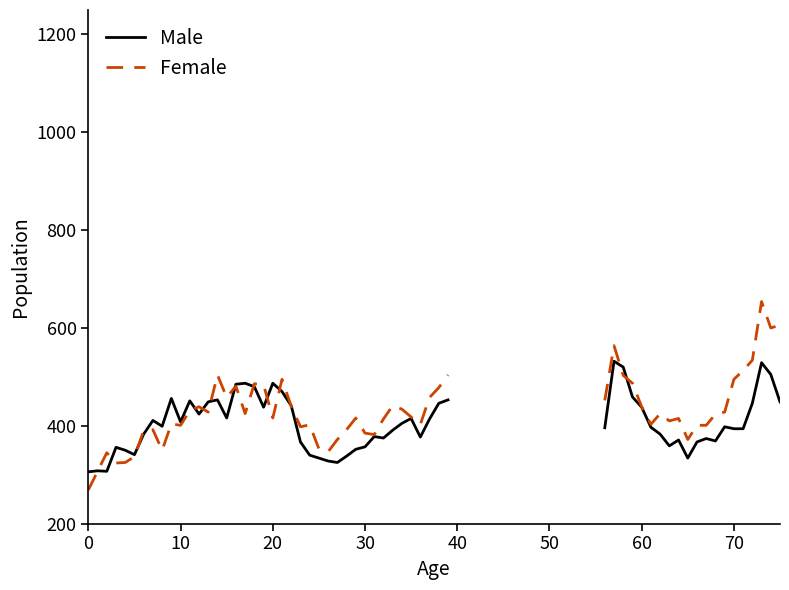

Does the chart display data point markers on the line(s)?

No